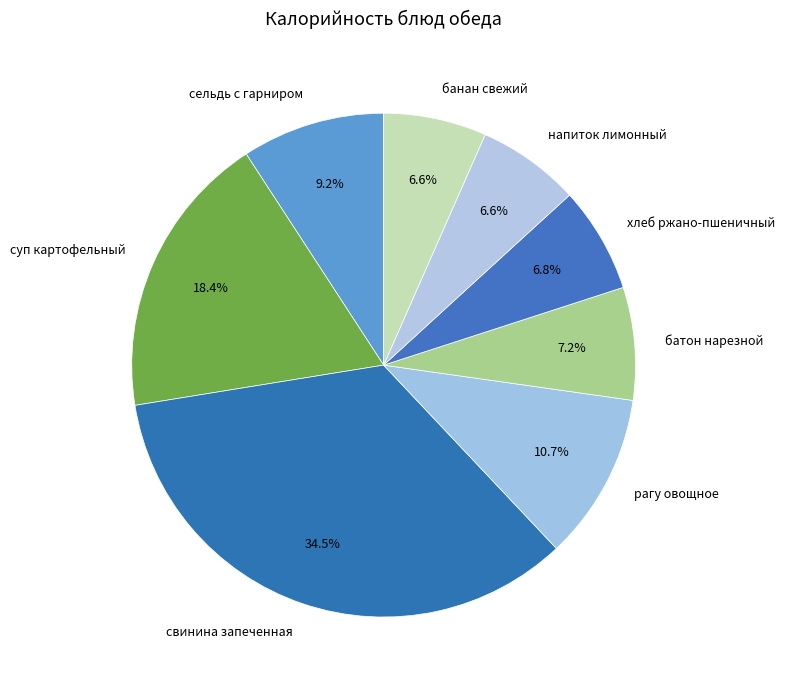

Between свинина запеченная and сельдь с гарниром, which is larger?

свинина запеченная